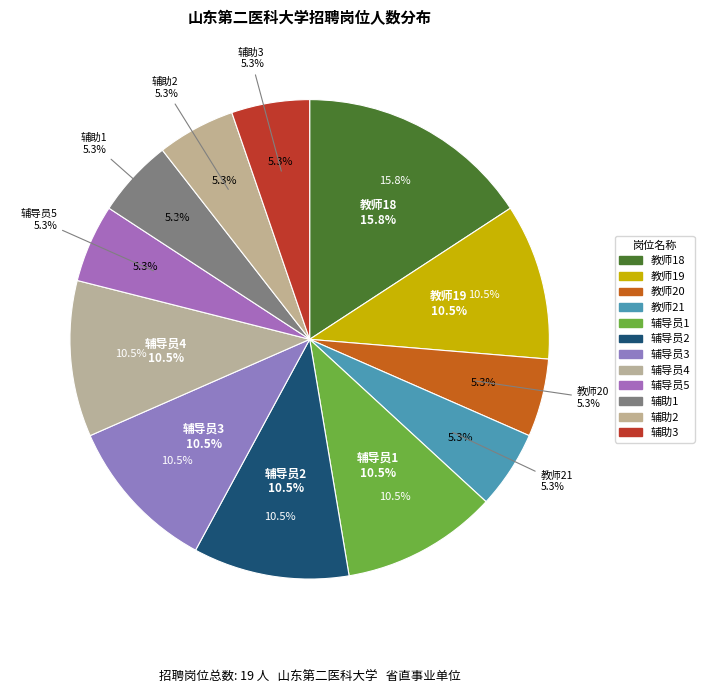

To the nearest percent, what portion does 教师18 represent?

16%